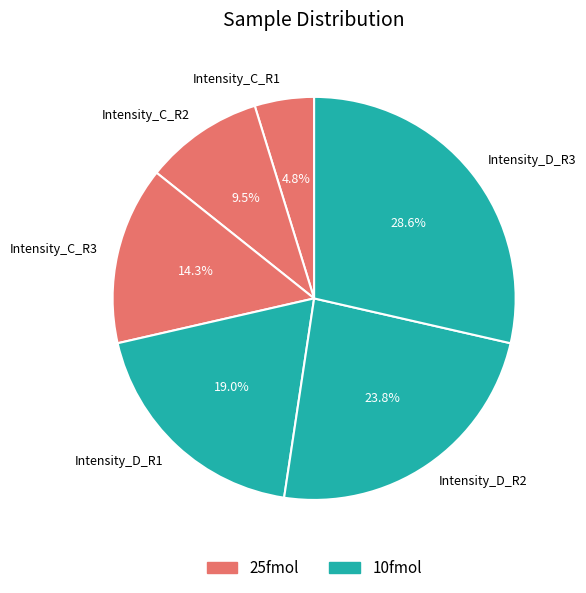

What percentage is the Intensity_C_R3 slice, to the nearest percent?

14%